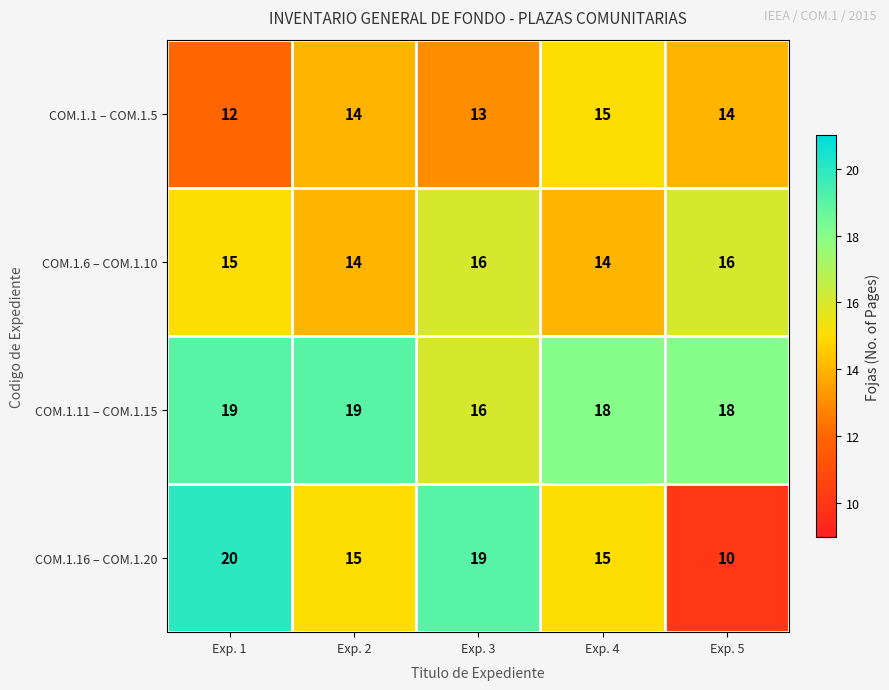

List the series in order of their peak value, highest first.

COM.1.16 – COM.1.20, COM.1.11 – COM.1.15, COM.1.6 – COM.1.10, COM.1.1 – COM.1.5